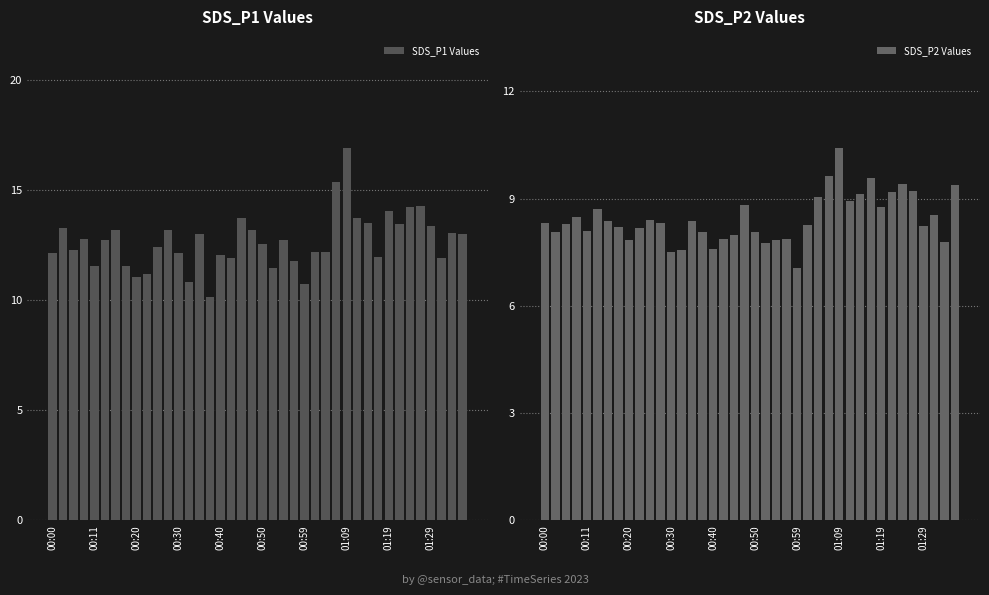

The SDS_P2 Values series shows 8.0 at 18. True or false?

True